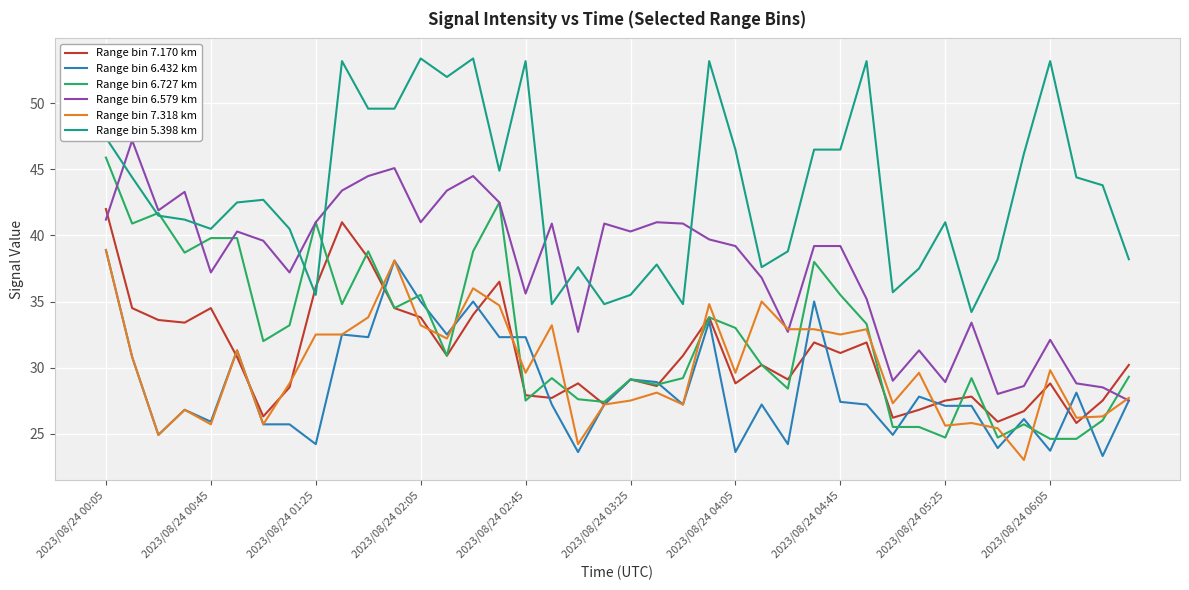

What is the minimum value for Range bin 6.727 km?

24.6